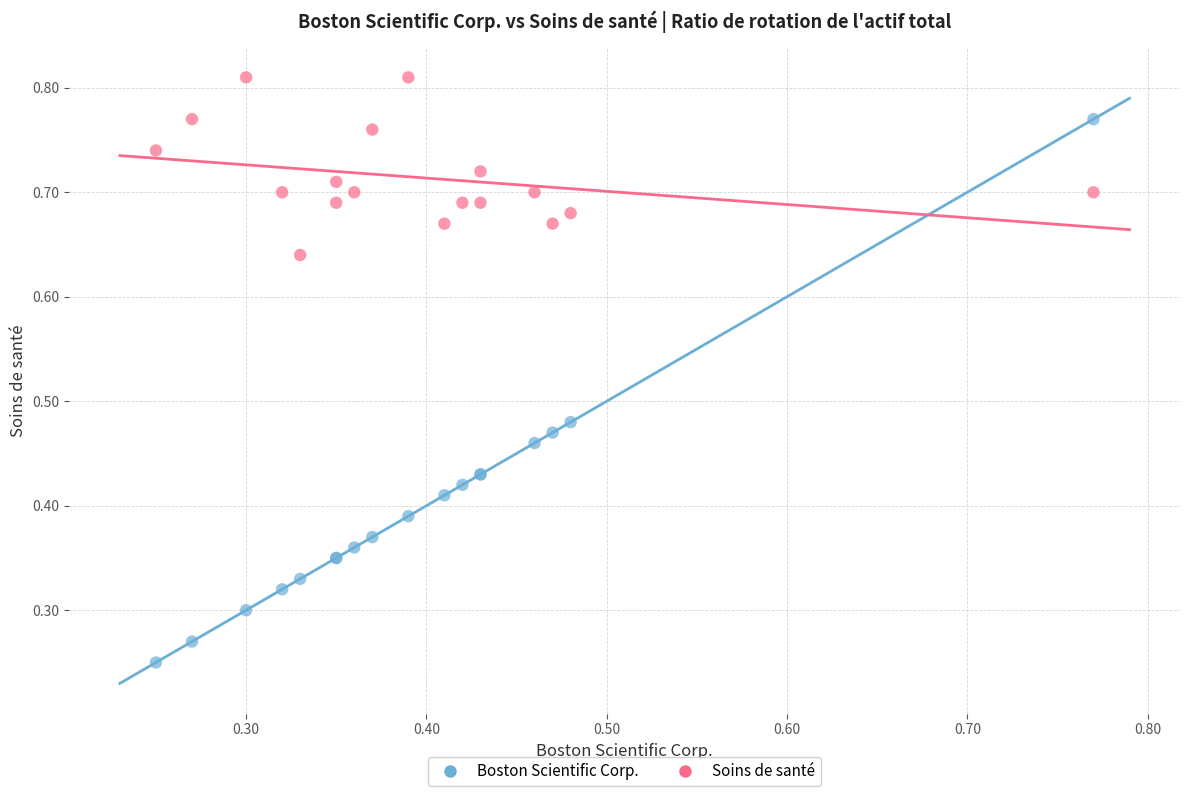

What are all the series names shown in the legend?

Boston Scientific Corp., Soins de santé